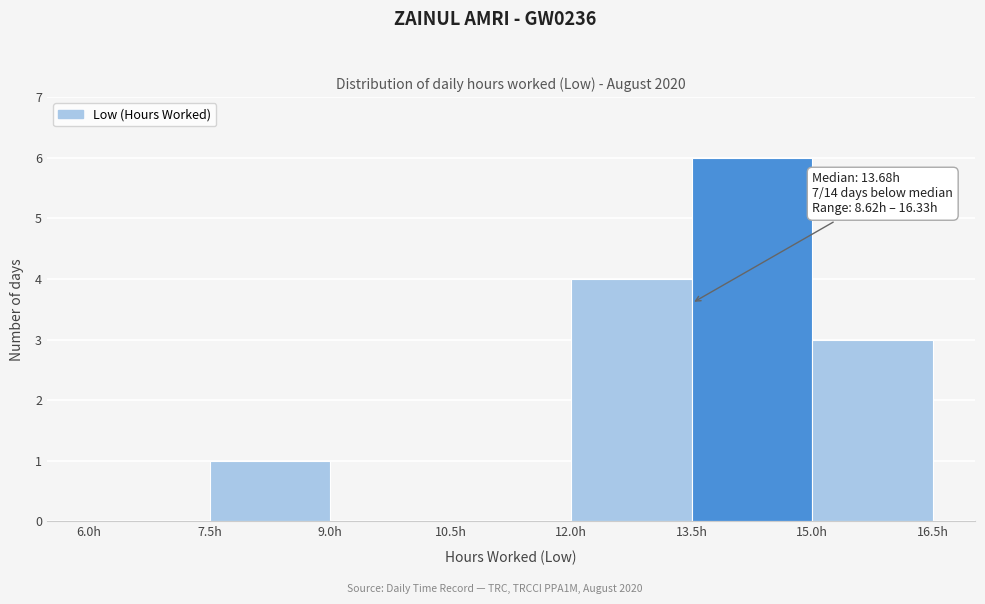

Over which range of the x-axis is the bar tallest?

13.5 to 15.0